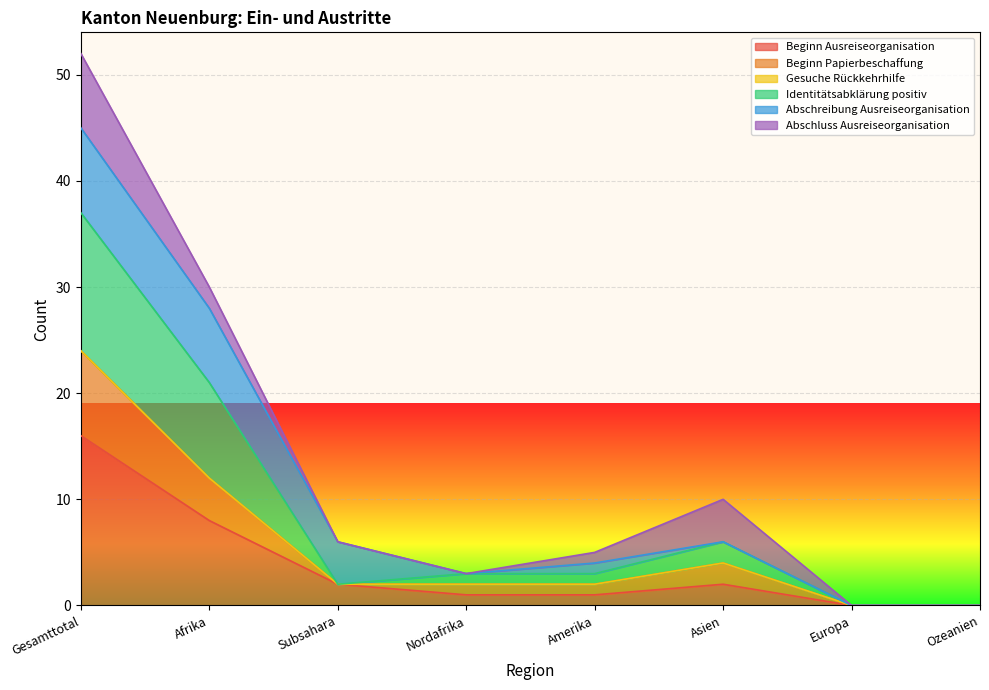

How many data points does each series have?

8